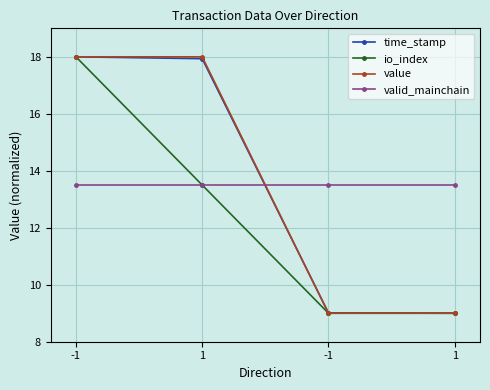

What is the sum of all time_stamp values?

53.9